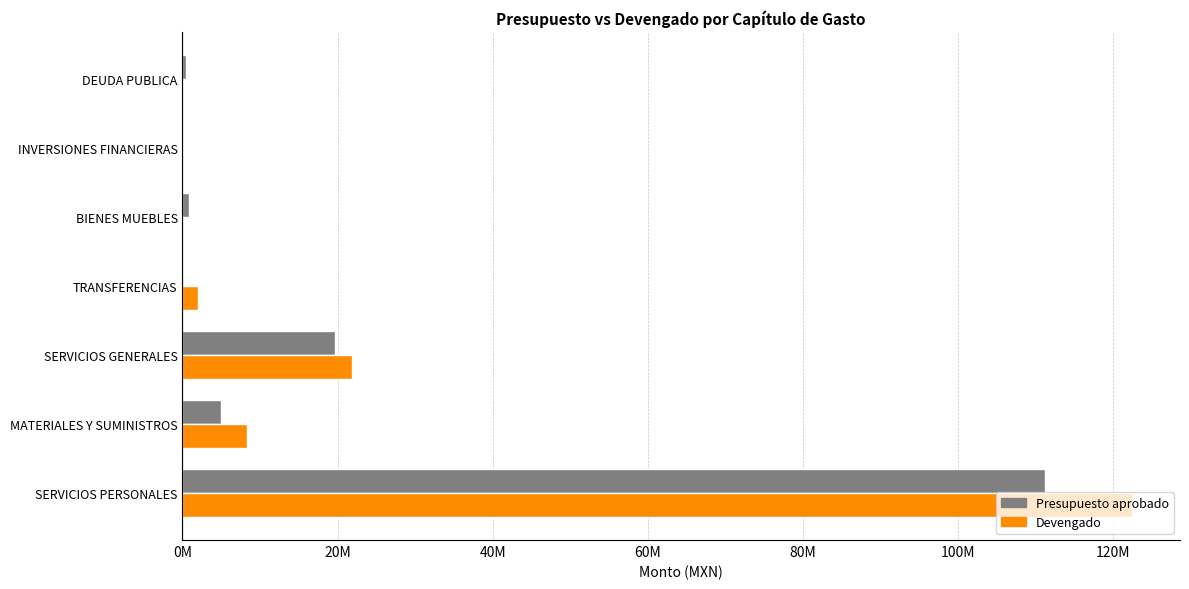

What are all the series names shown in the legend?

Presupuesto aprobado, Devengado